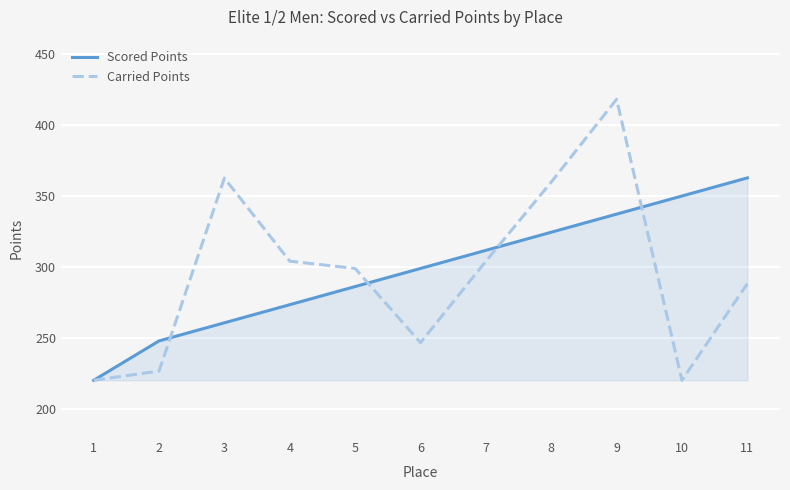

The value of Scored Points at 9 is 337.2. True or false?

True